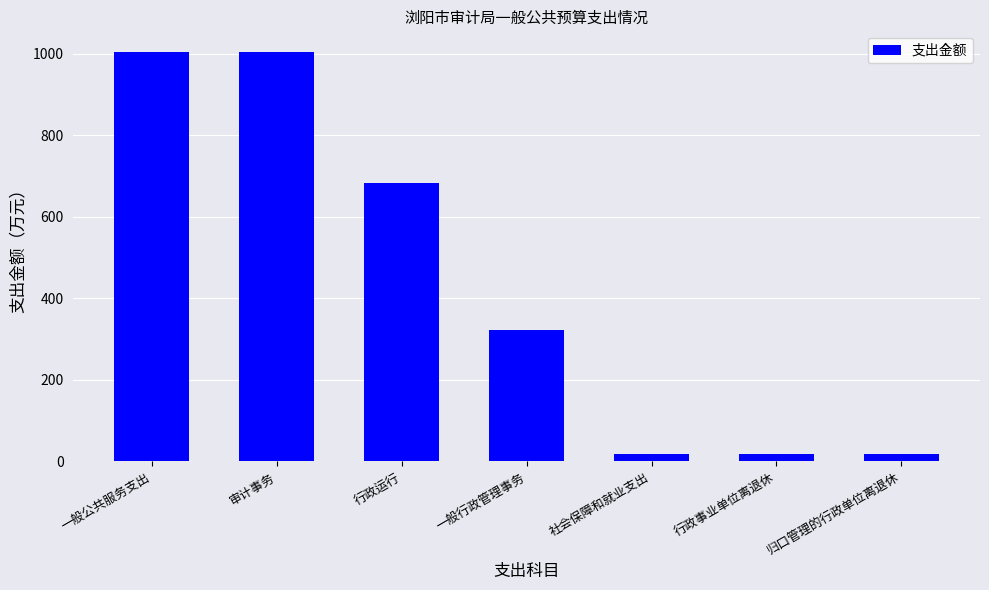

What is the maximum value shown in the chart?

1004.8